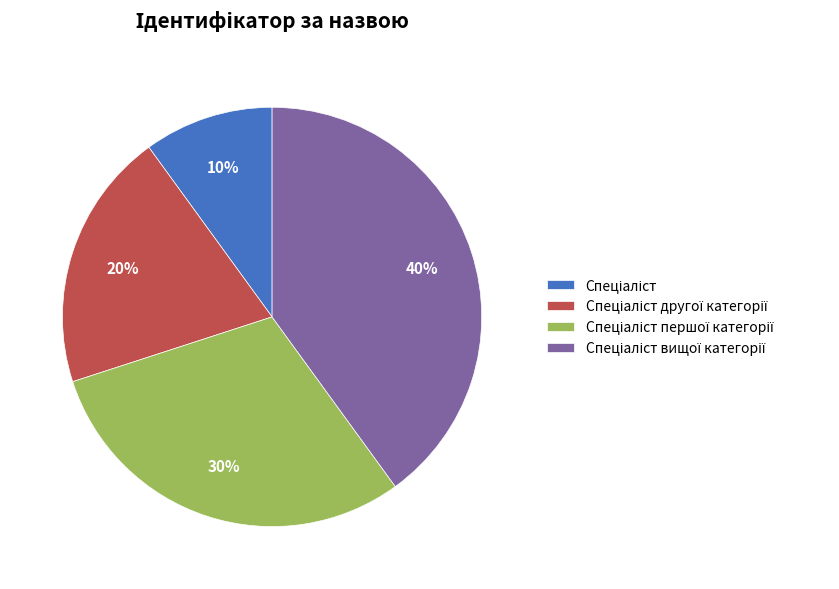

Does any single category account for the majority?

No